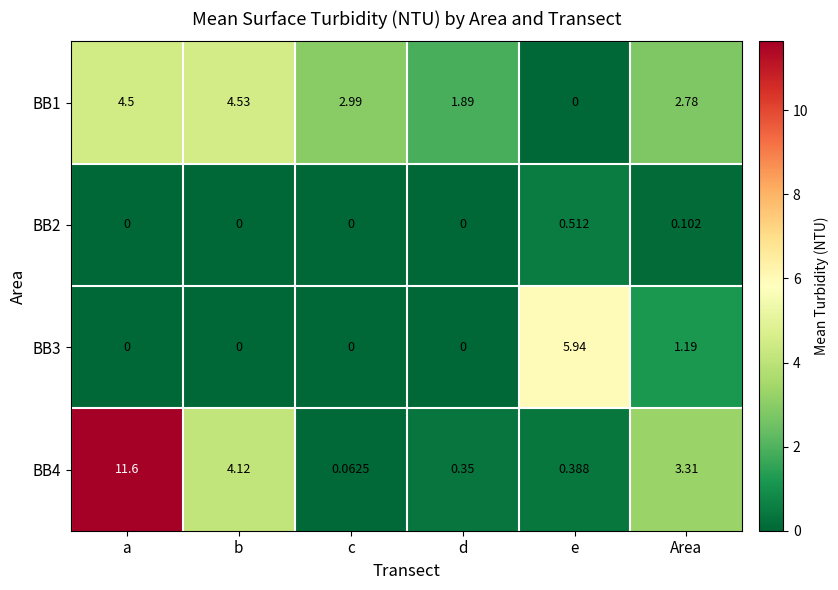

Where is BB1 nearest to the value 2?

d